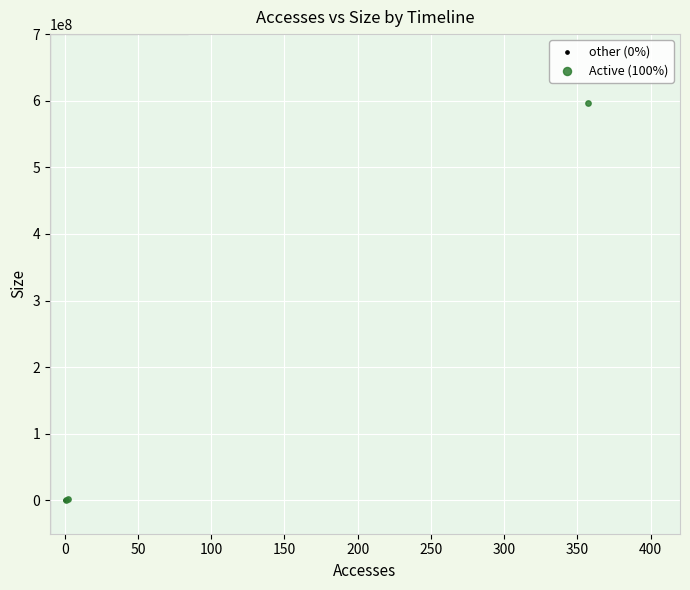

Which series reaches the maximum Y coordinate?

Active (100%)